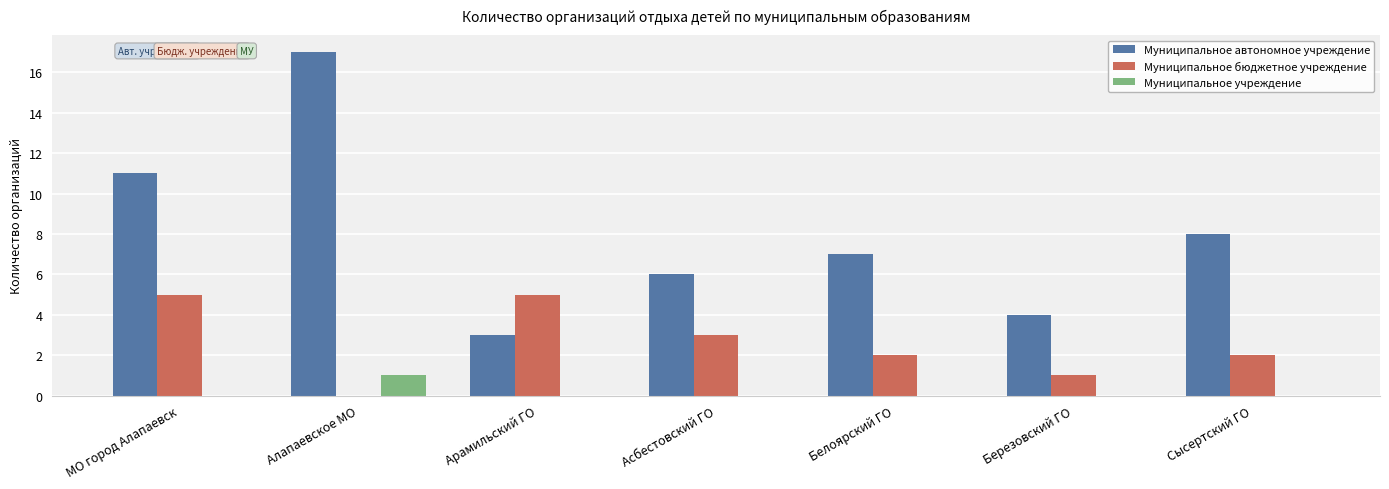

Reading left to right, extract all data points from this chart.

Муниципальное автономное учреждение: 11	17	3	6	7	4	8
Муниципальное бюджетное учреждение: 5	0	5	3	2	1	2
Муниципальное учреждение: 0	1	0	0	0	0	0